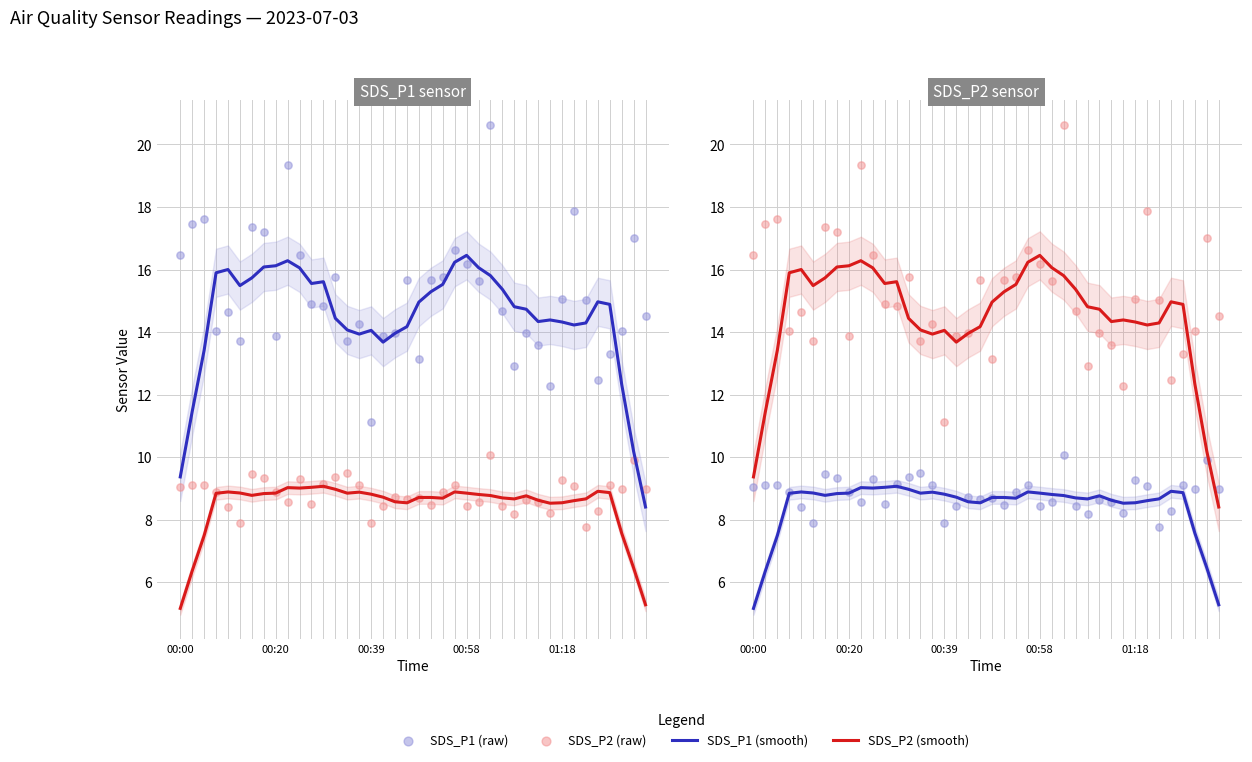

Is the value of SDS_P2 (raw) at 5 greater than the value of SDS_P1 (raw) at 17?

Yes